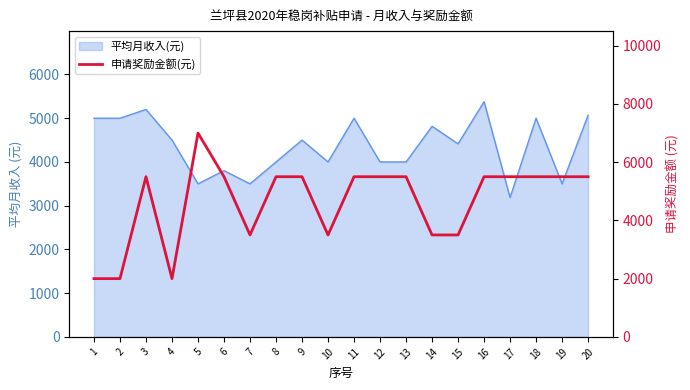

What is the difference between the maximum and minimum values?

5000